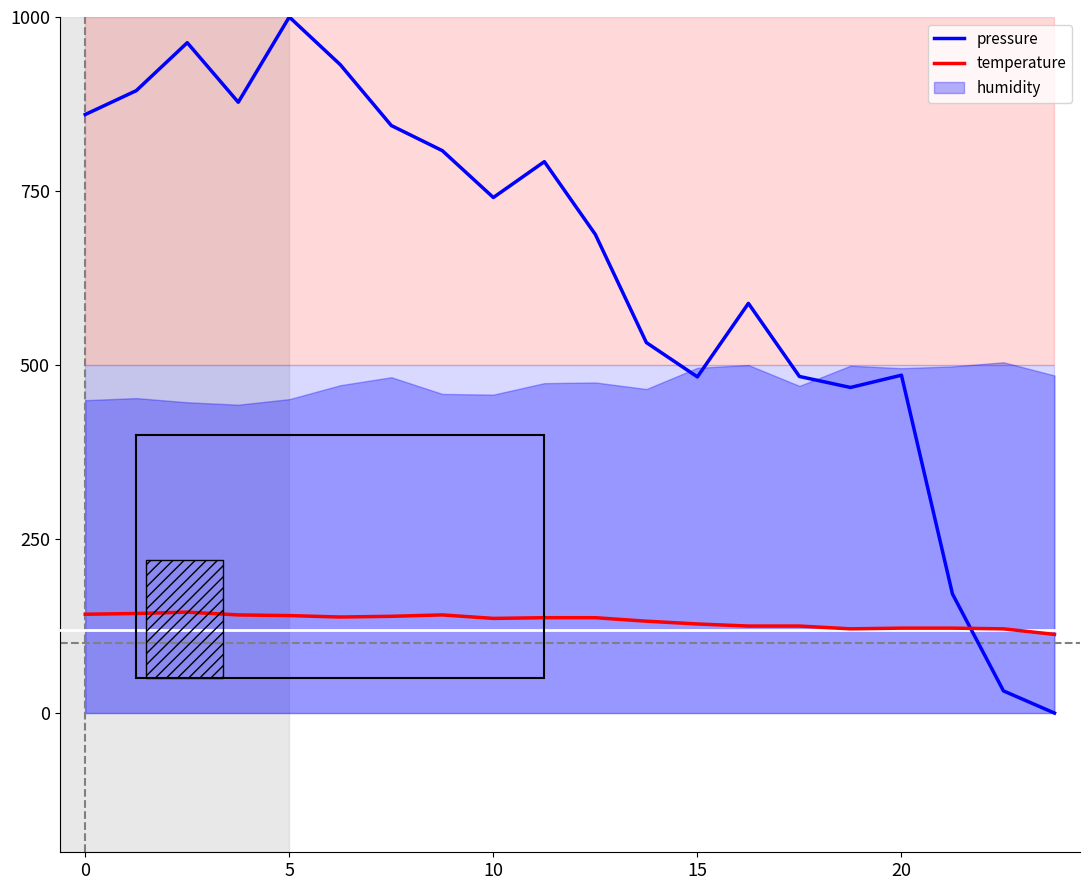

Which series ends up on top after the final intersection of temperature and pressure?

temperature